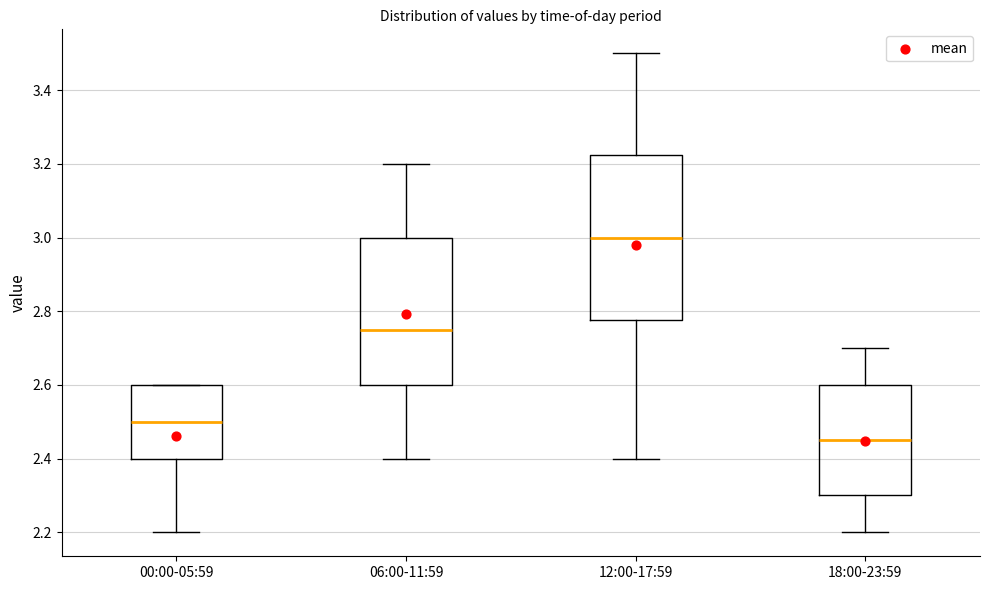

Reading left to right, transcribe this box plot: for each box, give where its median line is, the range the box spans, and where its two whiskers end, as read against the y-axis. The values are not printed on the chart, so give them approximately, as read against the axis.

00:00-05:59: median 2.50, box 2.40 to 2.60, whiskers 2.20 to 2.60
06:00-11:59: median 2.76, box 2.60 to 3.00, whiskers 2.40 to 3.20
12:00-17:59: median 3.00, box 2.78 to 3.22, whiskers 2.40 to 3.50
18:00-23:59: median 2.46, box 2.30 to 2.60, whiskers 2.20 to 2.70